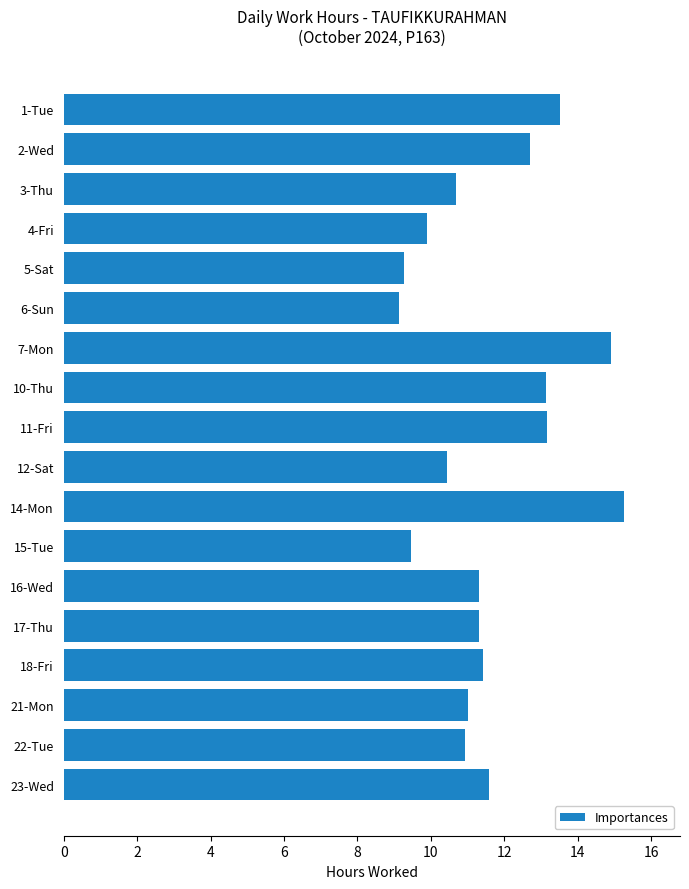

What is the difference between the maximum and minimum values?

6.1